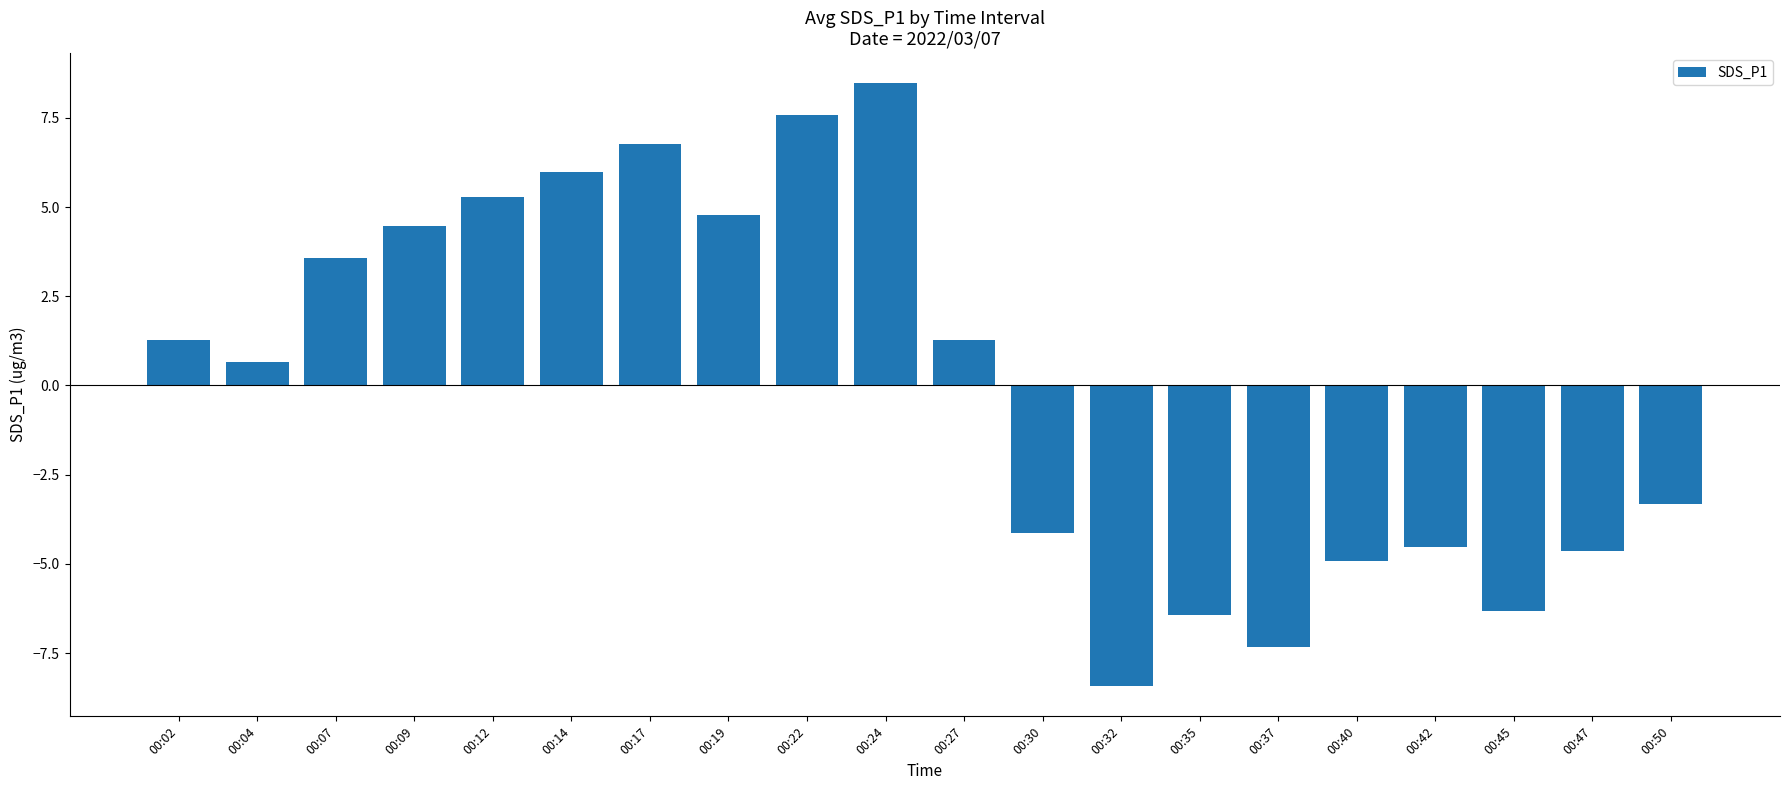

The value at 00:45 is -10.8. True or false?

False